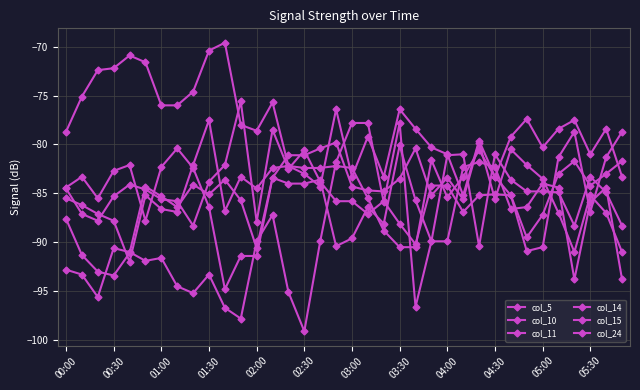

What is the highest value of the col_24 series?

-77.8